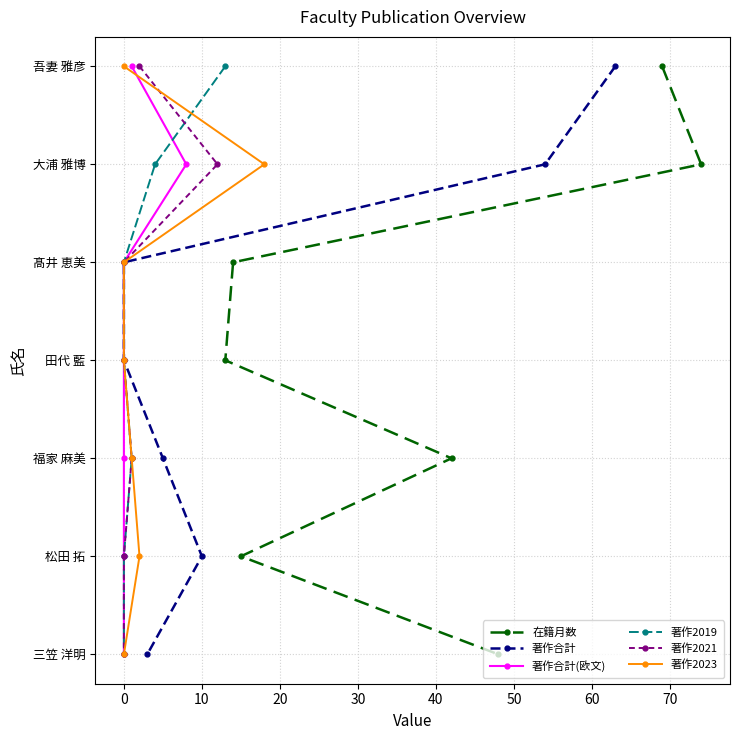

True or false: 著作2021 has more than 1 points higher than both neighbors.

False